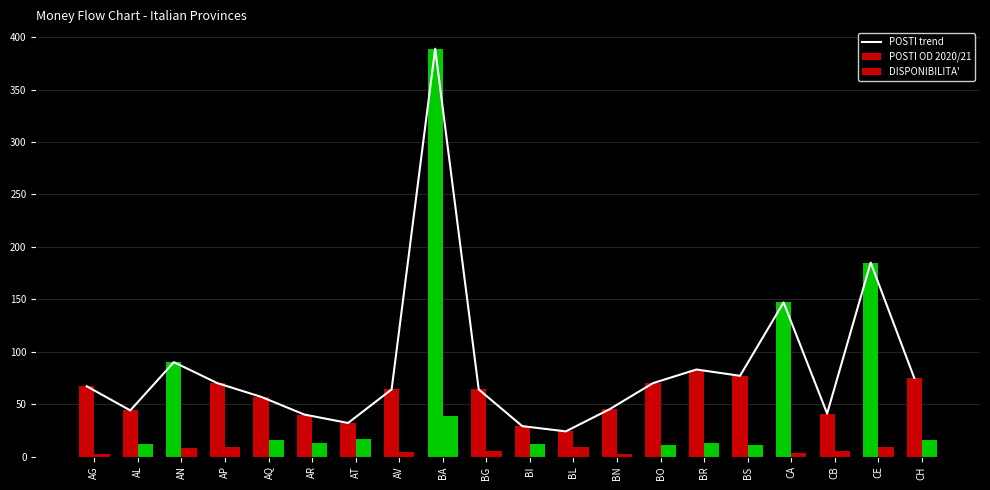

List the labels in order of value, largest first.

BA, CE, CA, AN, BR, BS, CH, AP, BO, AG, AV, BG, AQ, BN, AL, CB, AR, AT, BI, BL